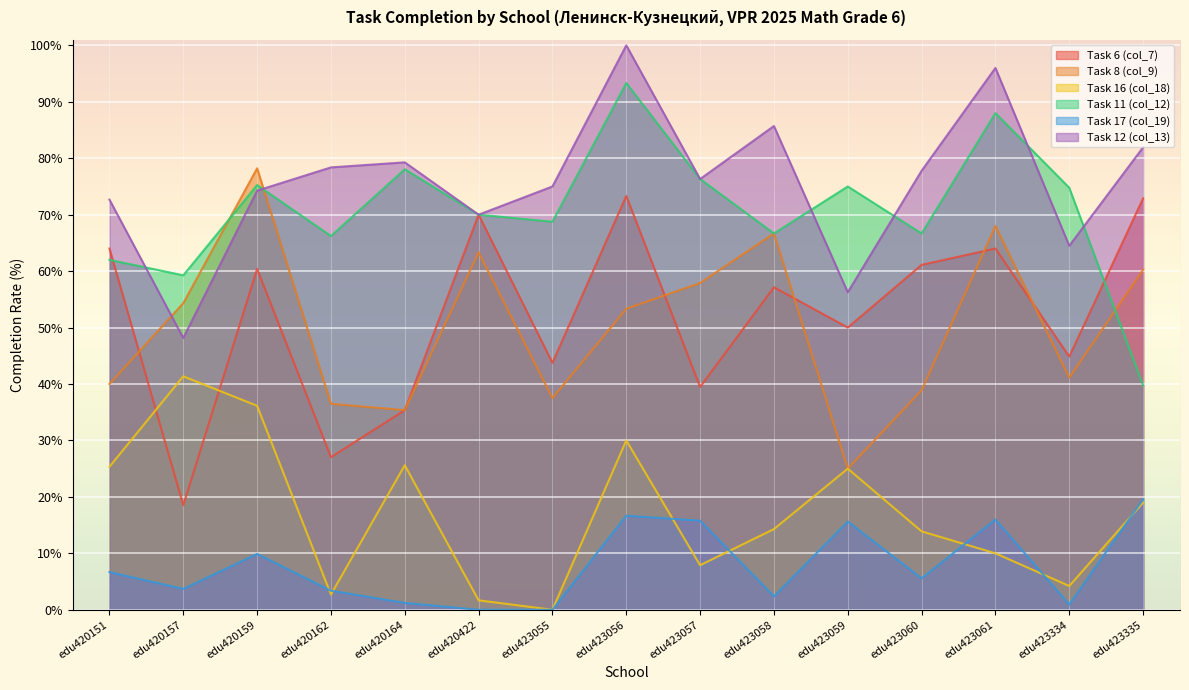

At which label does Task 17 (col_19) first exceed 5?

edu420151